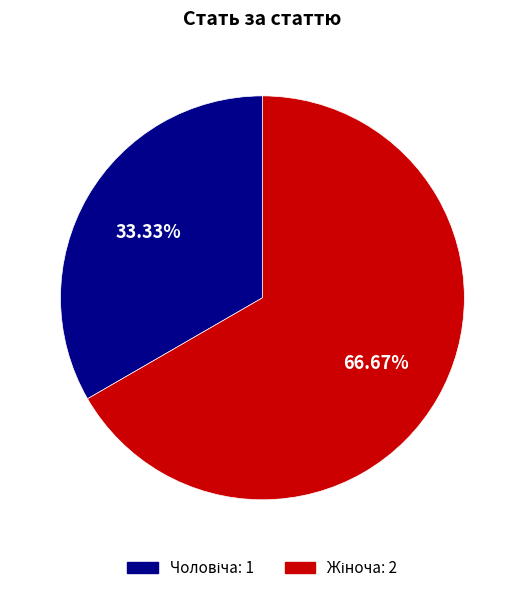

Is there a majority slice in this chart?

Yes